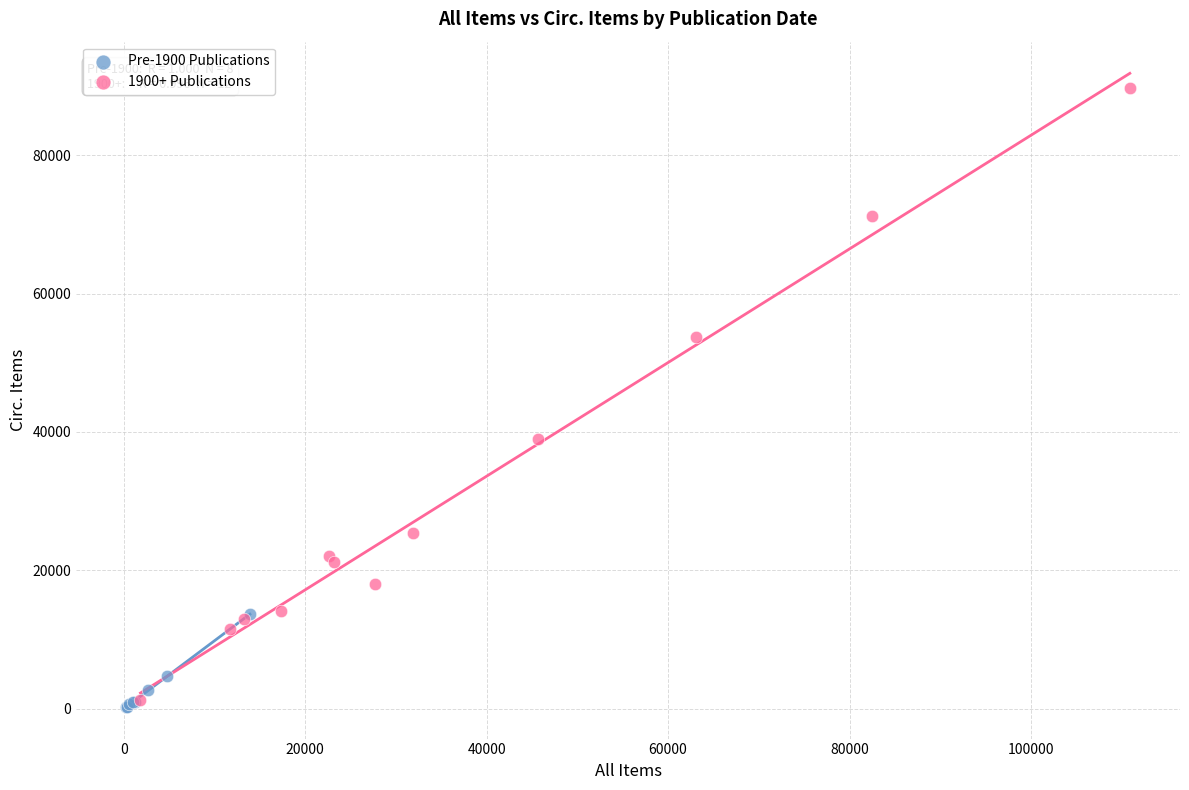

Which series has the largest Y range (max minus min)?

1900+ Publications